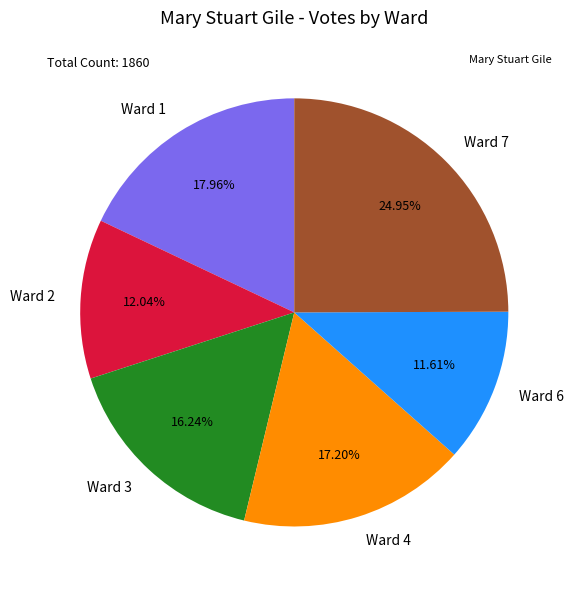

True or false: Ward 7 accounts for 25% of the total.

True